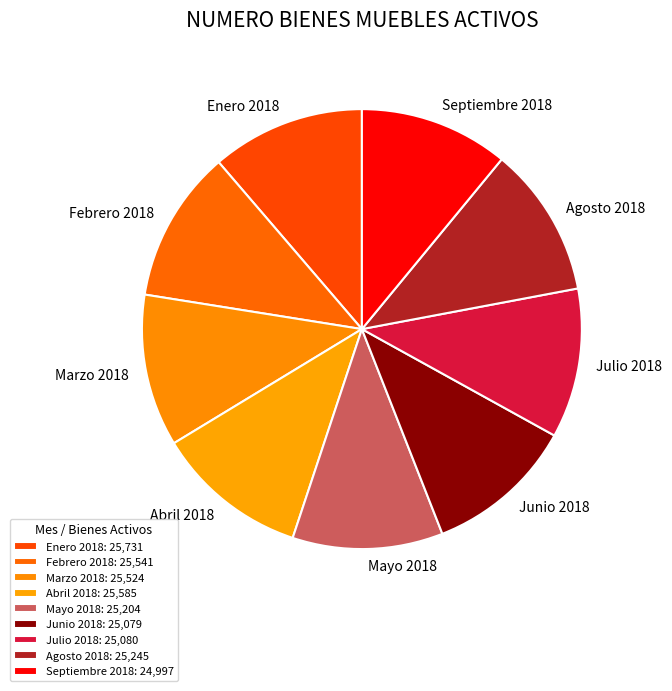

Do Agosto 2018 and Mayo 2018 together represent more than half of the pie?

No